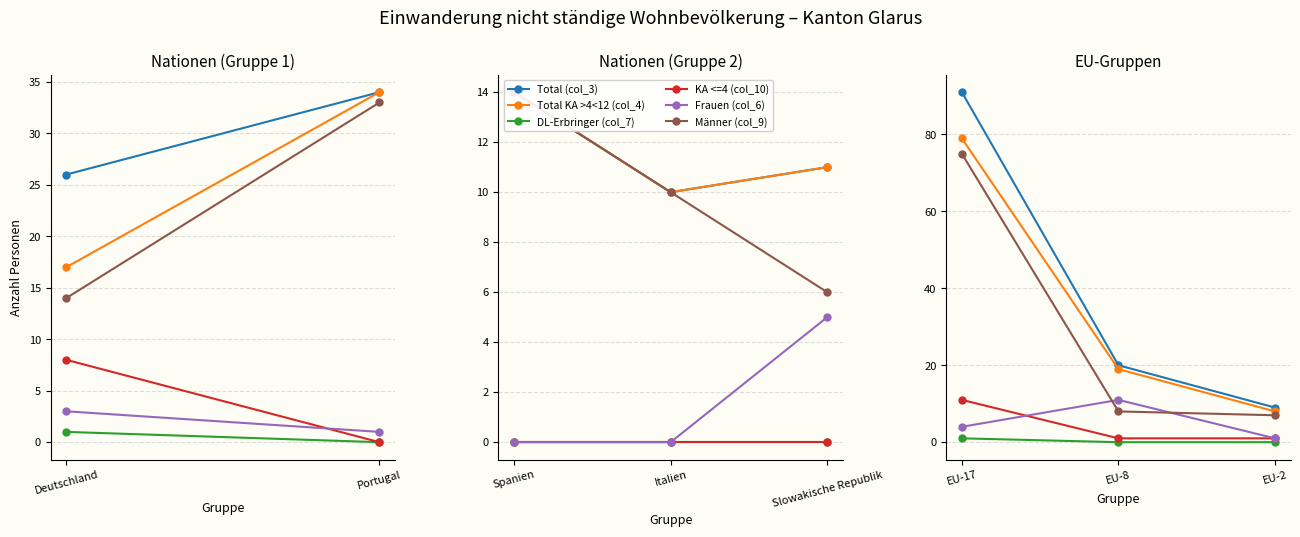

What are all the series names shown in the legend?

Total (col_3), Total KA >4<12 (col_4), DL-Erbringer (col_7), KA <=4 (col_10), Frauen (col_6), Männer (col_9)